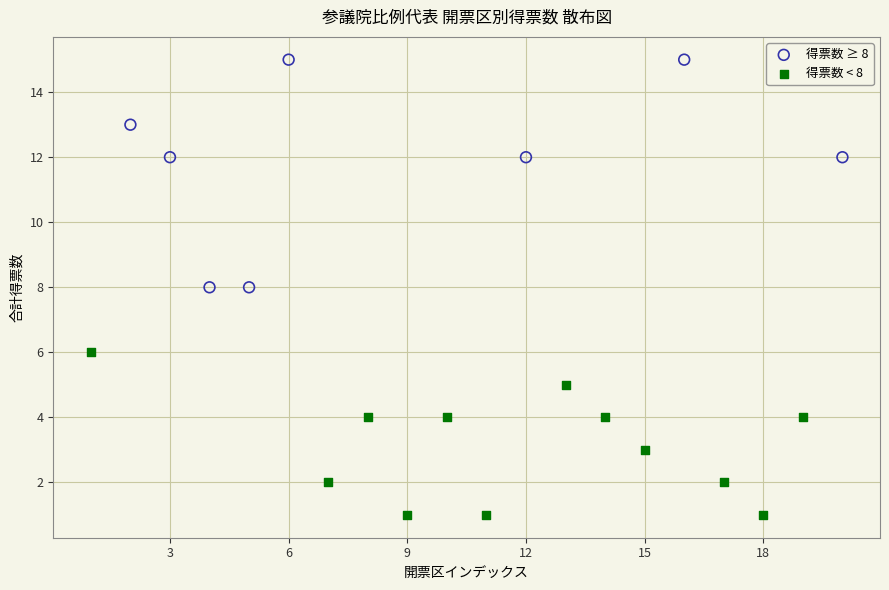

Which series reaches the maximum Y coordinate?

得票数 ≥ 8